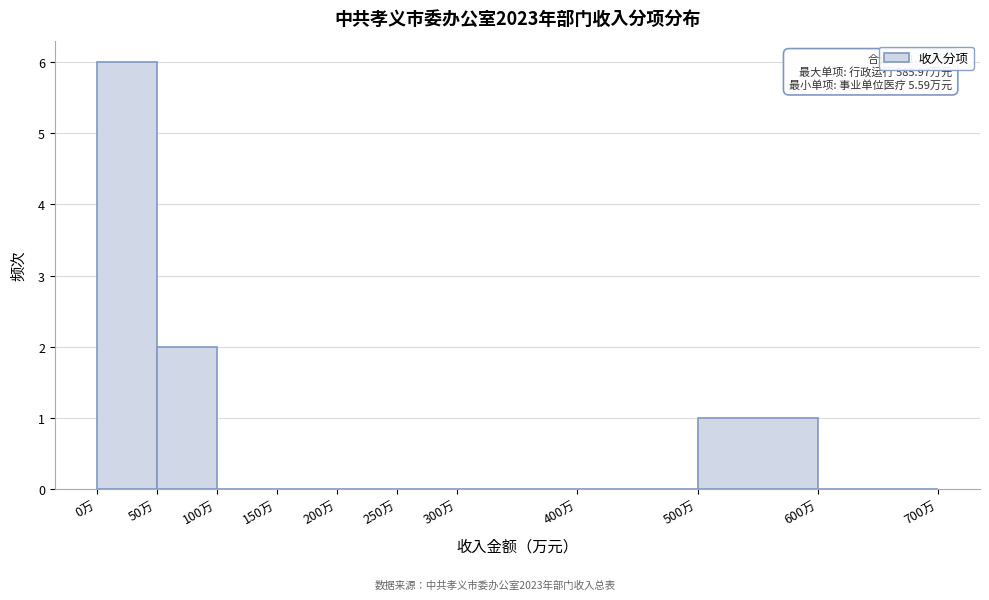

Which range on the x-axis has the tallest bar?

0 to 50